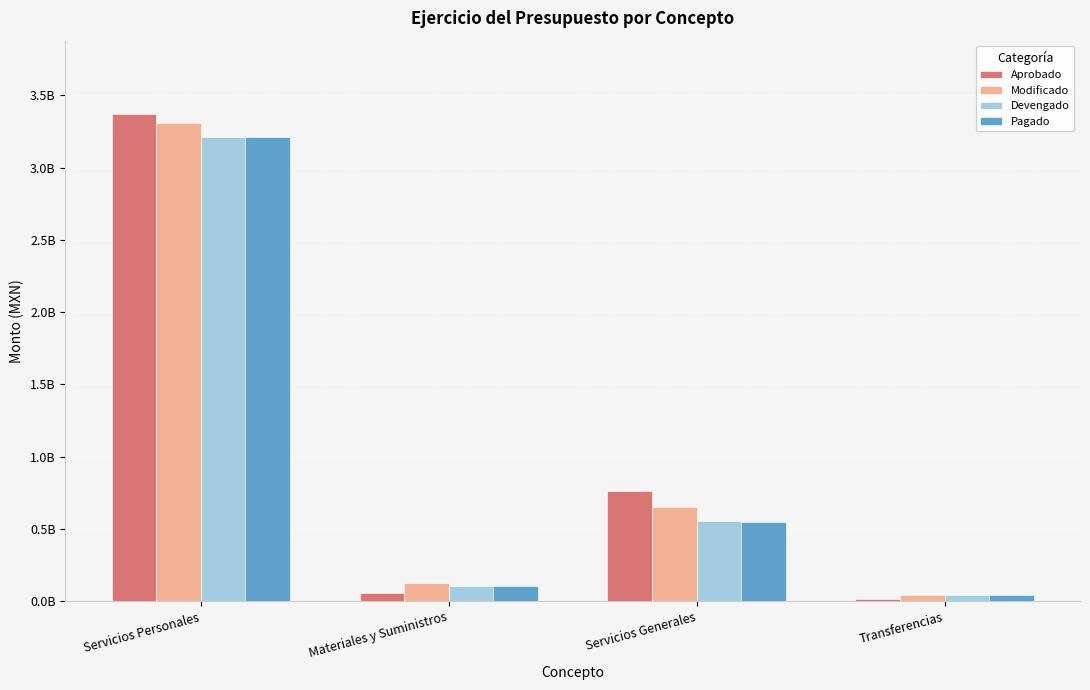

Does the chart contain stacked bars?

No